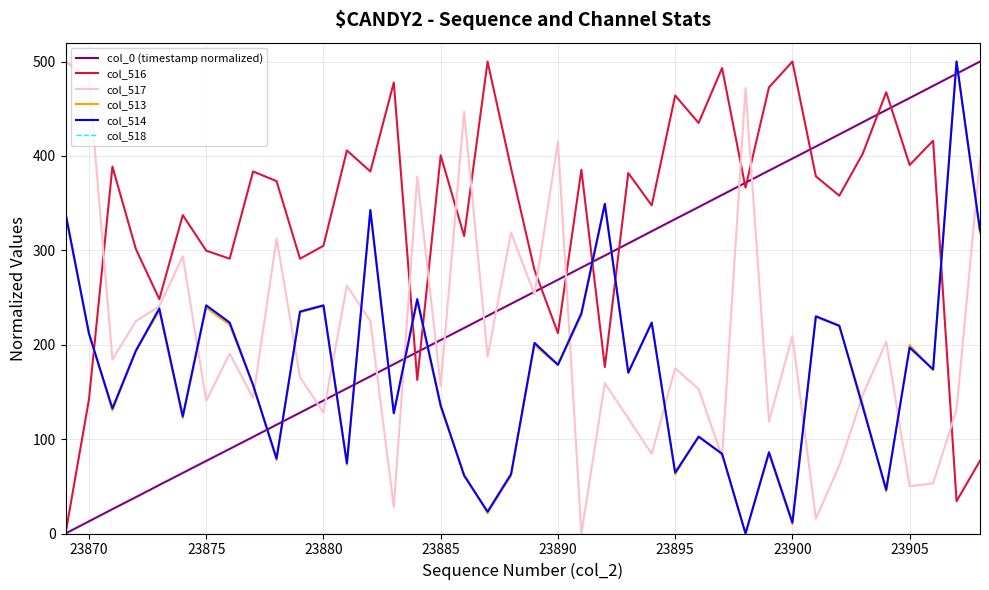

True or false: col_516 and col_513 intersect in this chart.

True